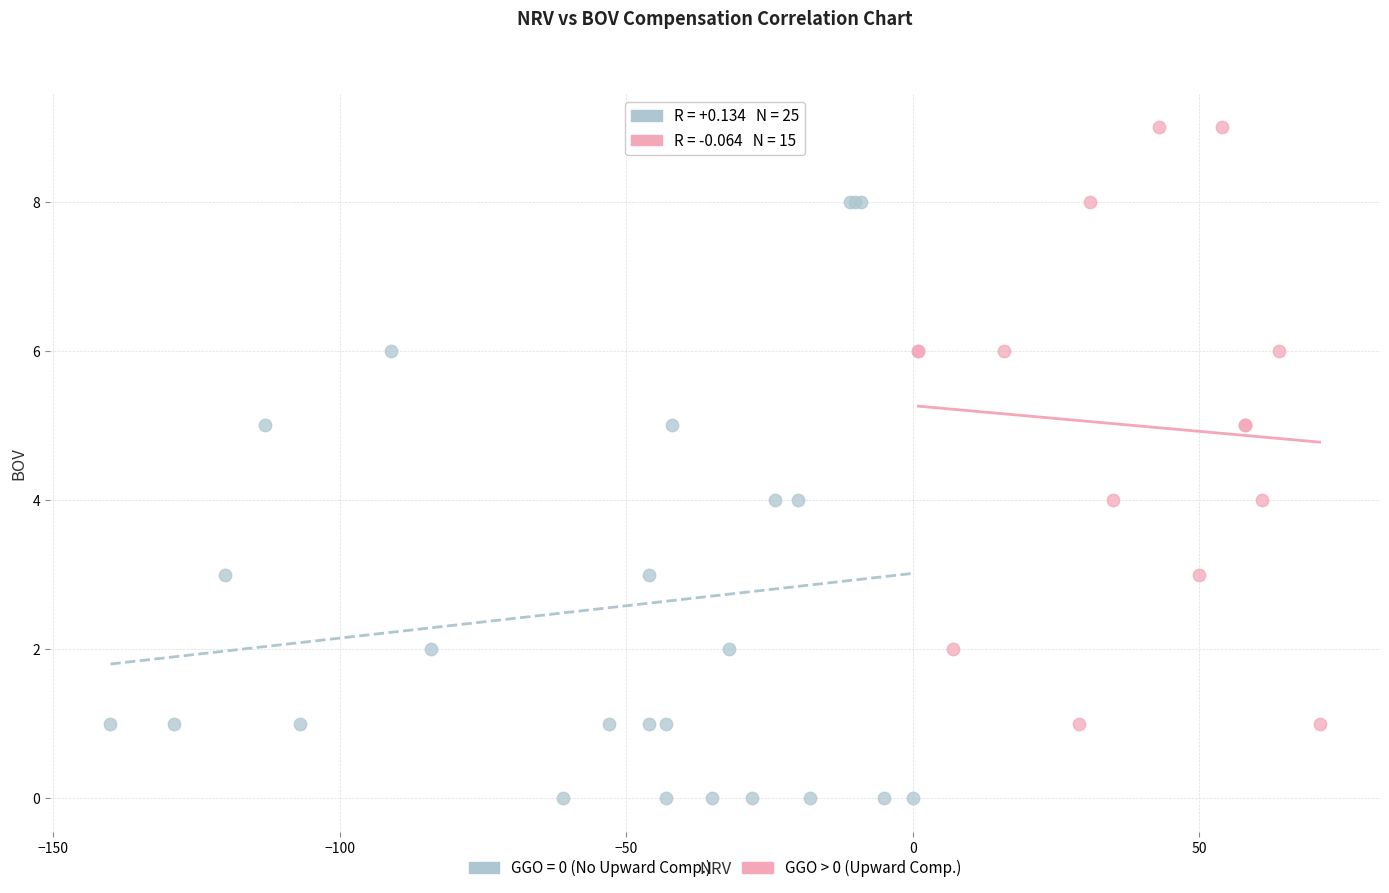

Which series reaches the minimum Y coordinate?

GGO = 0 (No Upward Comp.)